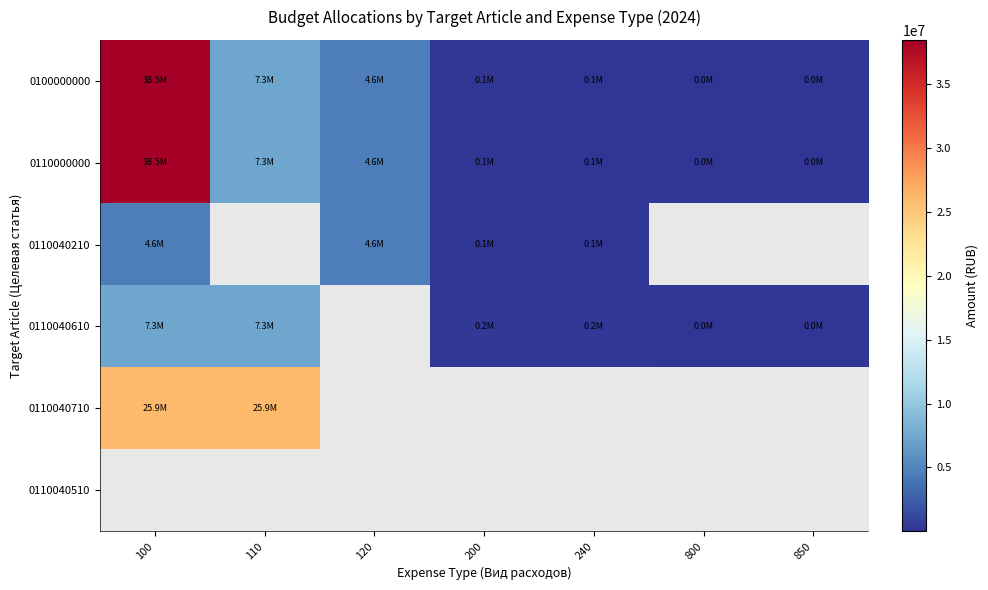

What is the minimum value shown in the chart?

7500.0